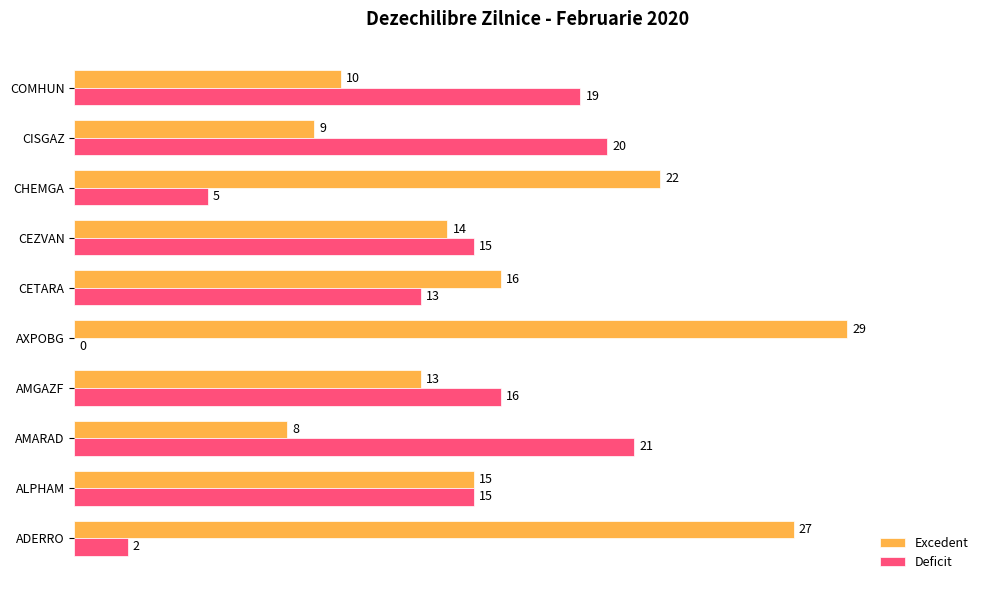

What is the approximate value of Excedent at CHEMGA, to the nearest 10?

20